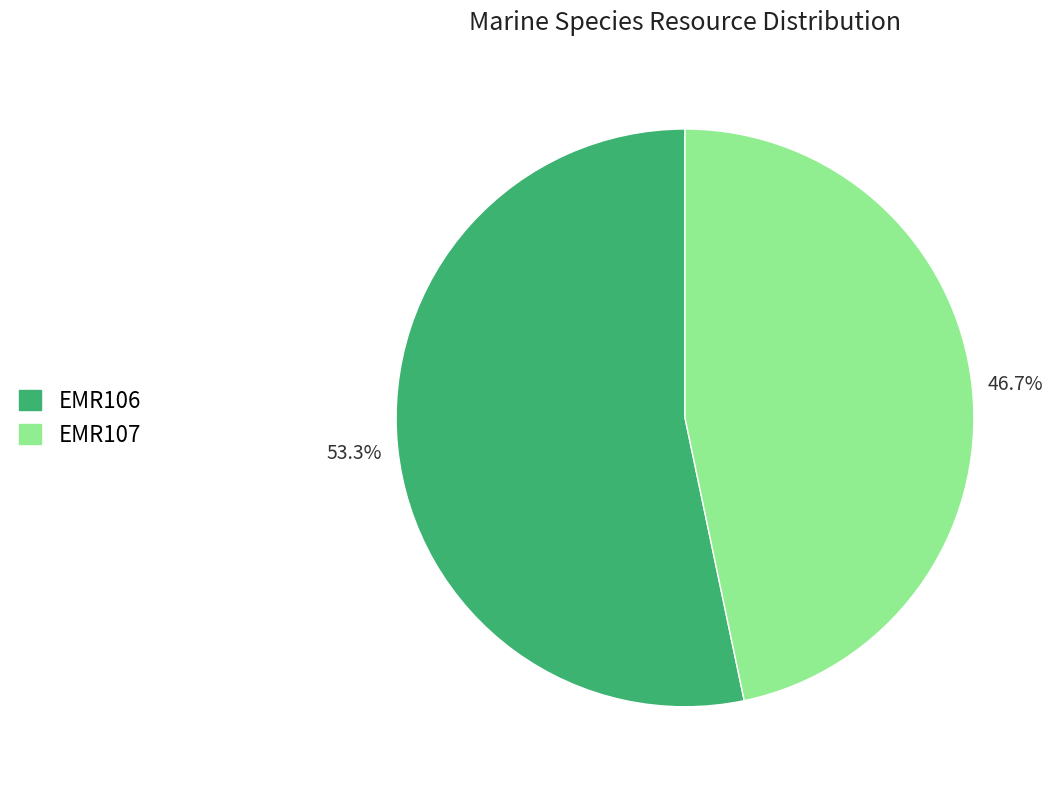

To the nearest percent, what percentage of the pie is EMR106?

53%